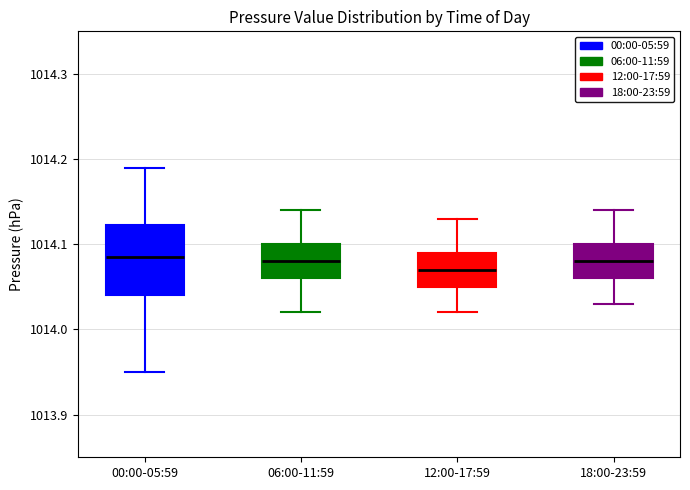

Reading left to right, read every box against the y-axis: the position of its median line, the range the box covers, and the ends of its whiskers. The values are not printed on the chart, so give them approximately, as read against the axis.

00:00-05:59: median 1014.09, box 1014.04 to 1014.12, whiskers 1013.95 to 1014.19
06:00-11:59: median 1014.08, box 1014.06 to 1014.10, whiskers 1014.02 to 1014.14
12:00-17:59: median 1014.07, box 1014.05 to 1014.09, whiskers 1014.02 to 1014.13
18:00-23:59: median 1014.08, box 1014.06 to 1014.10, whiskers 1014.03 to 1014.14